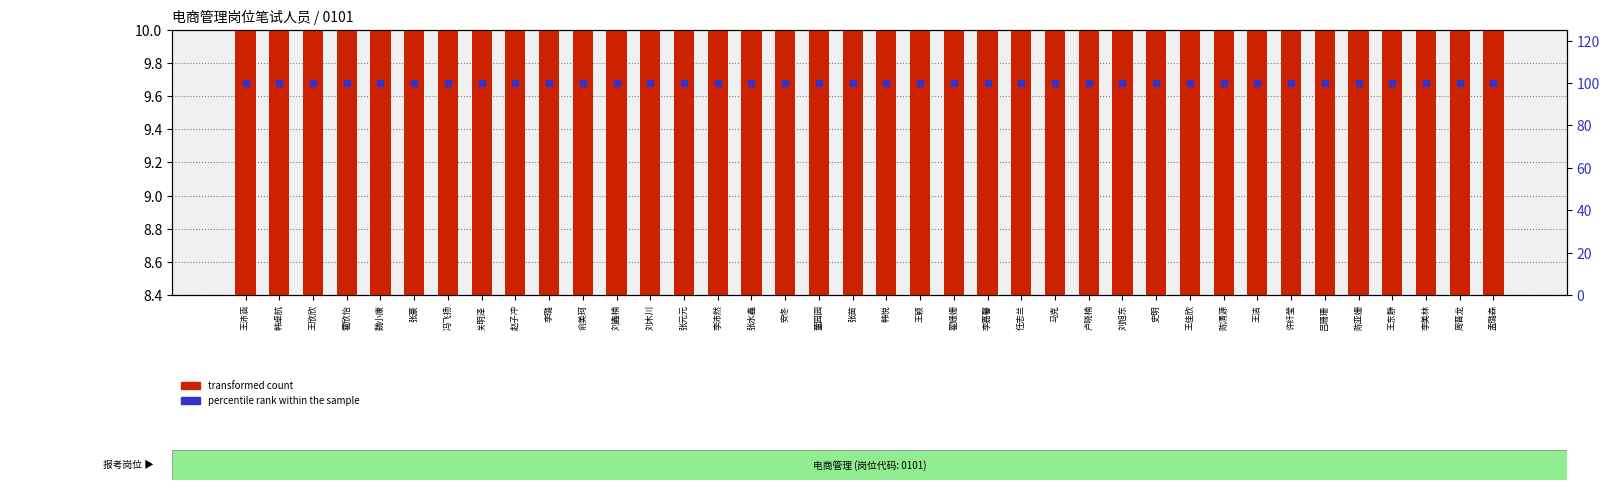

Which series contains the lowest Y value?

transformed count